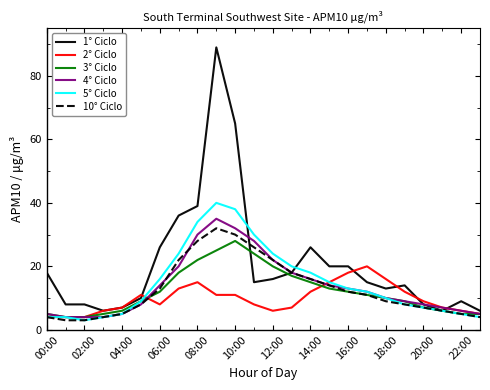

Which series has the widest spread of values?

1° Ciclo